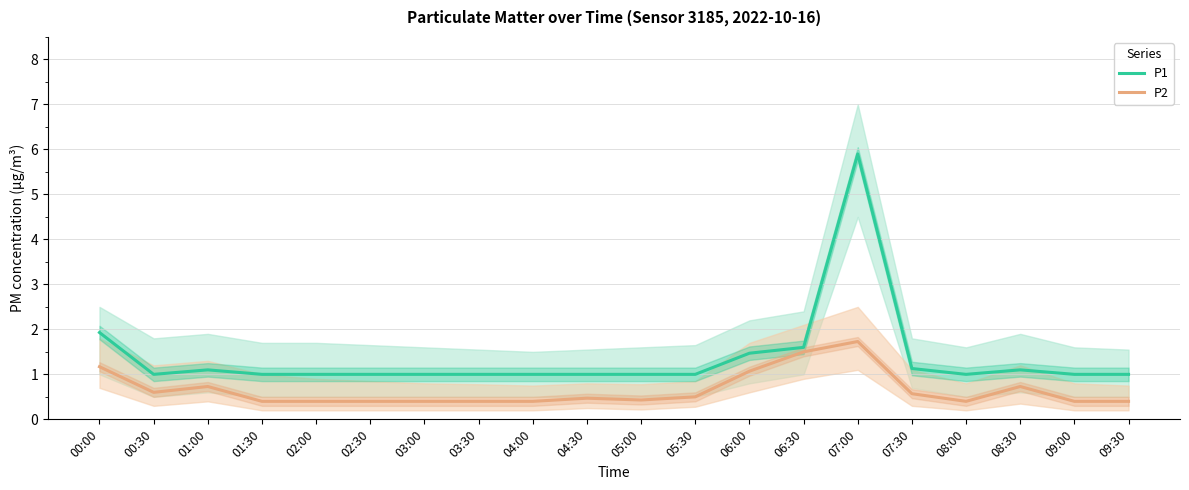

What position from the left is 00:00?

1